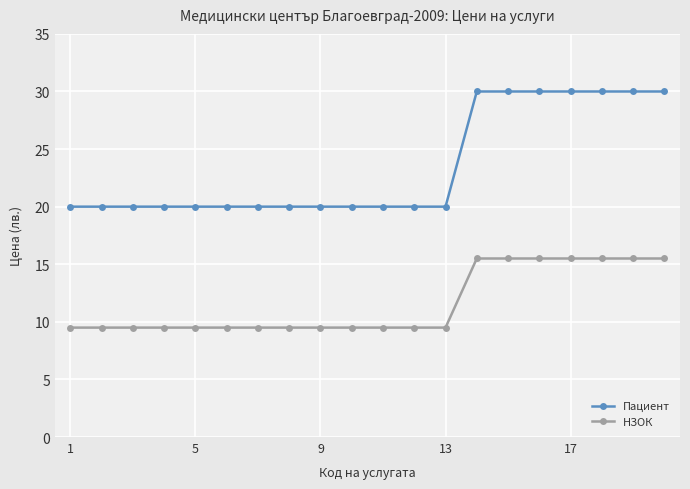

True or false: НЗОК and Пациент intersect in this chart.

False